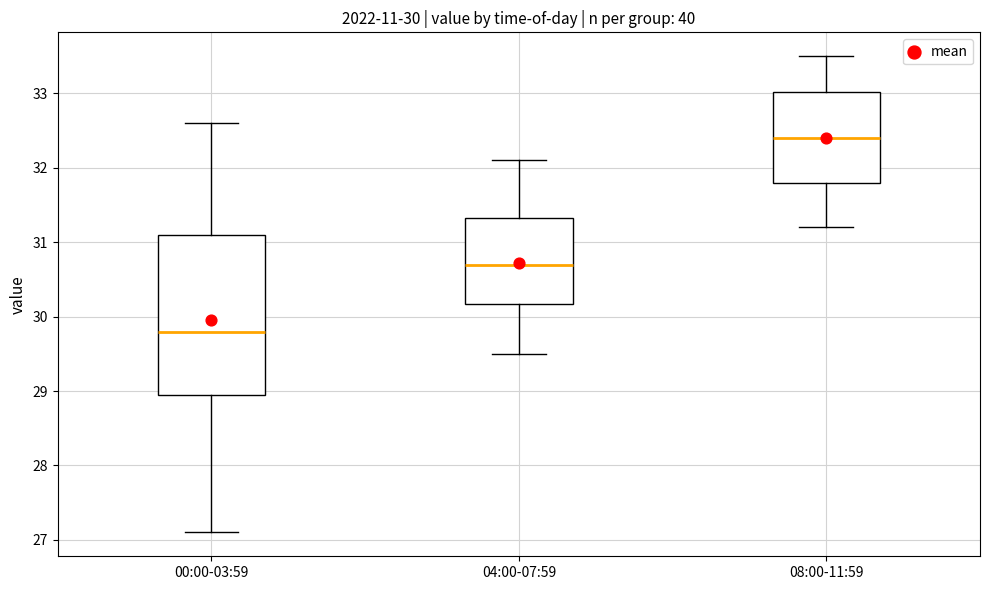

Which box is the tallest, from its lower edge to its upper edge?

00:00-03:59